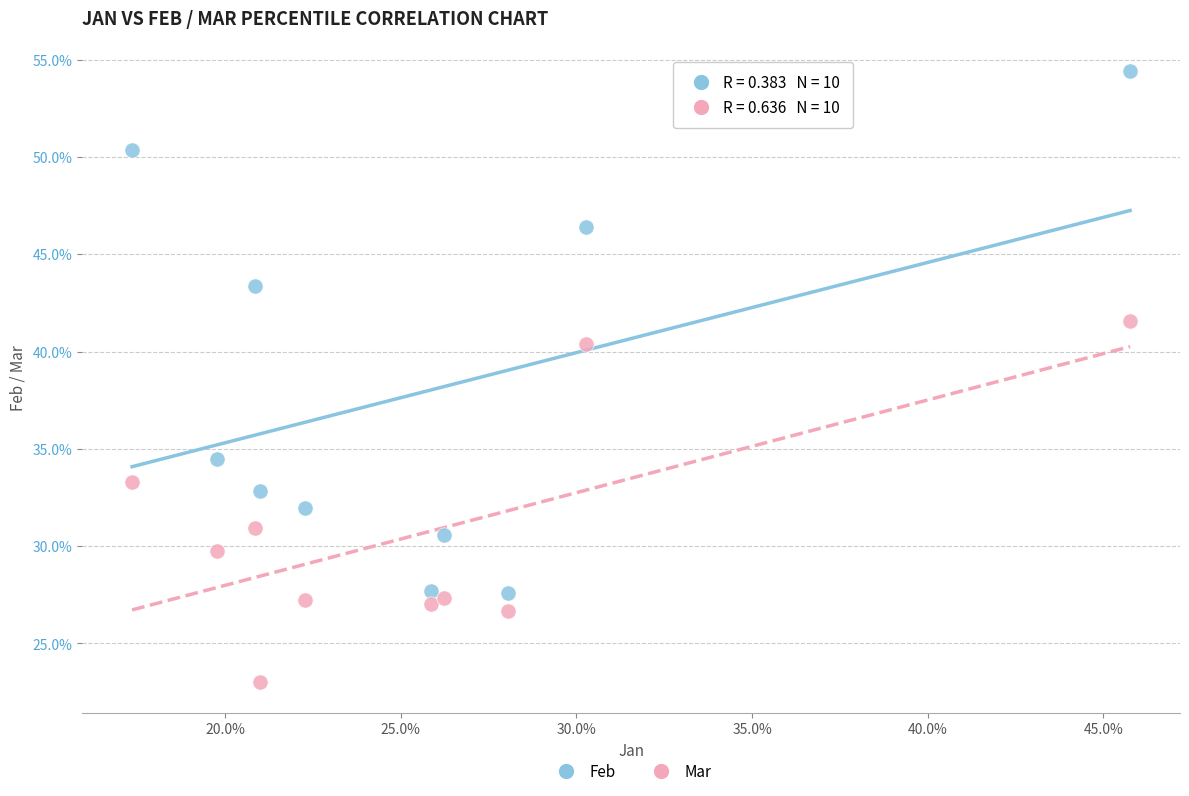

Which series contains the highest Y value?

Feb